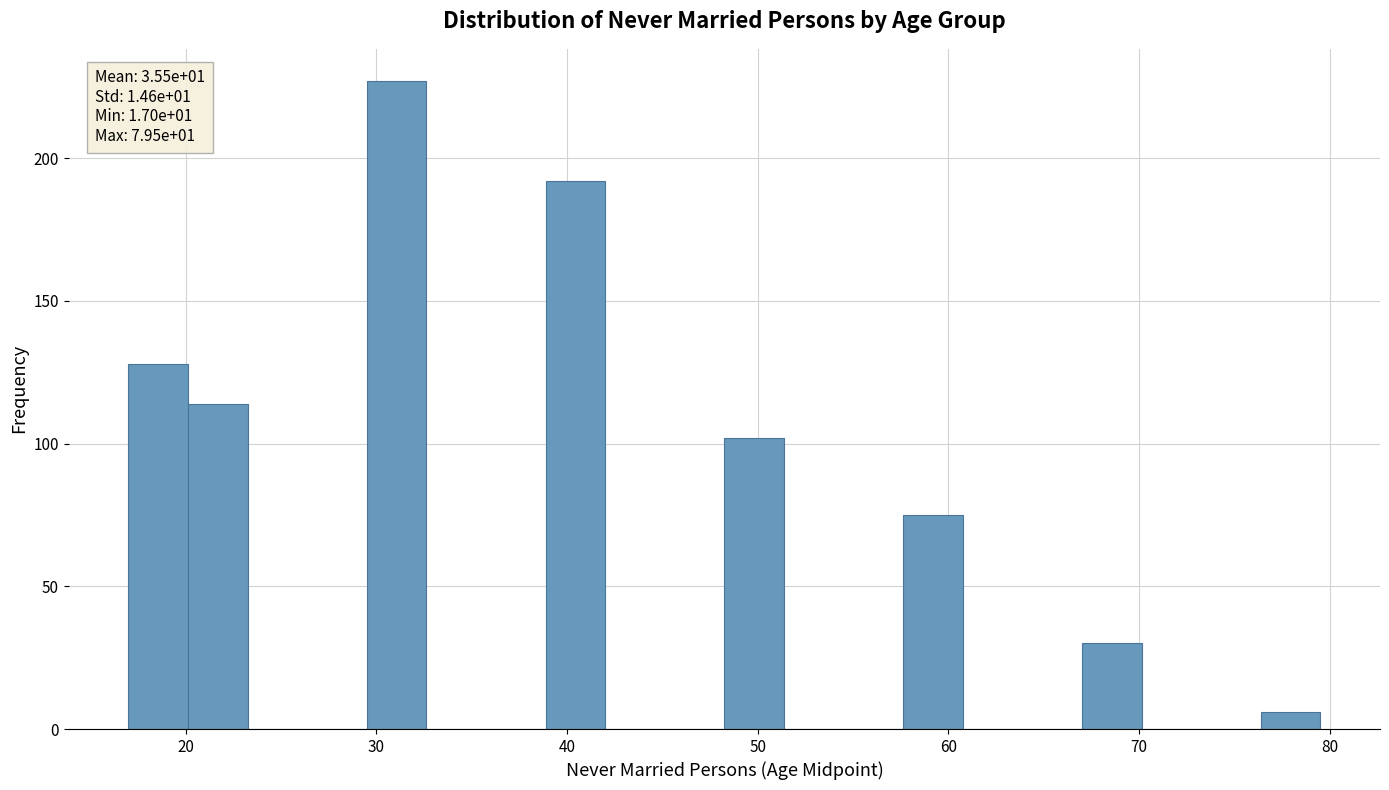

Read against the x-axis, roughly where is the centre of the tallest bar?

31